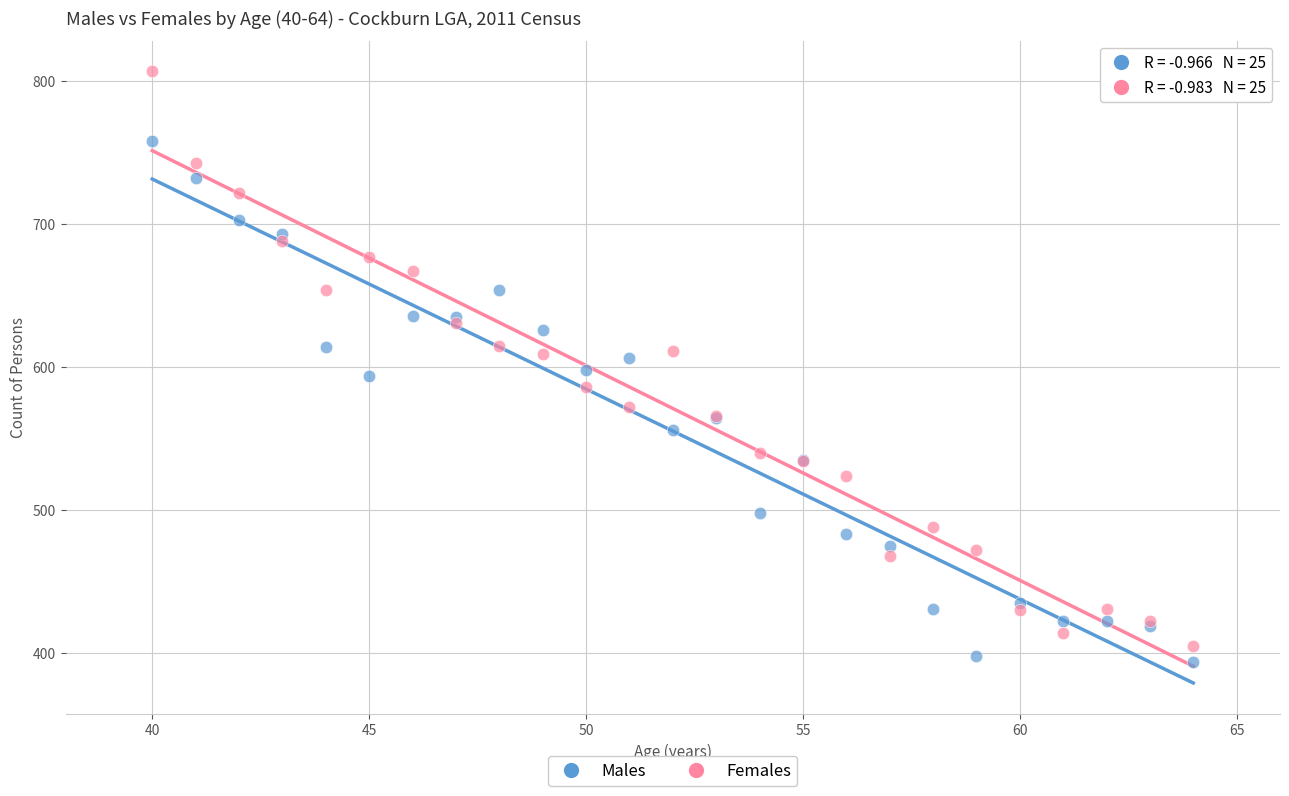

Which series reaches the minimum Y coordinate?

Males